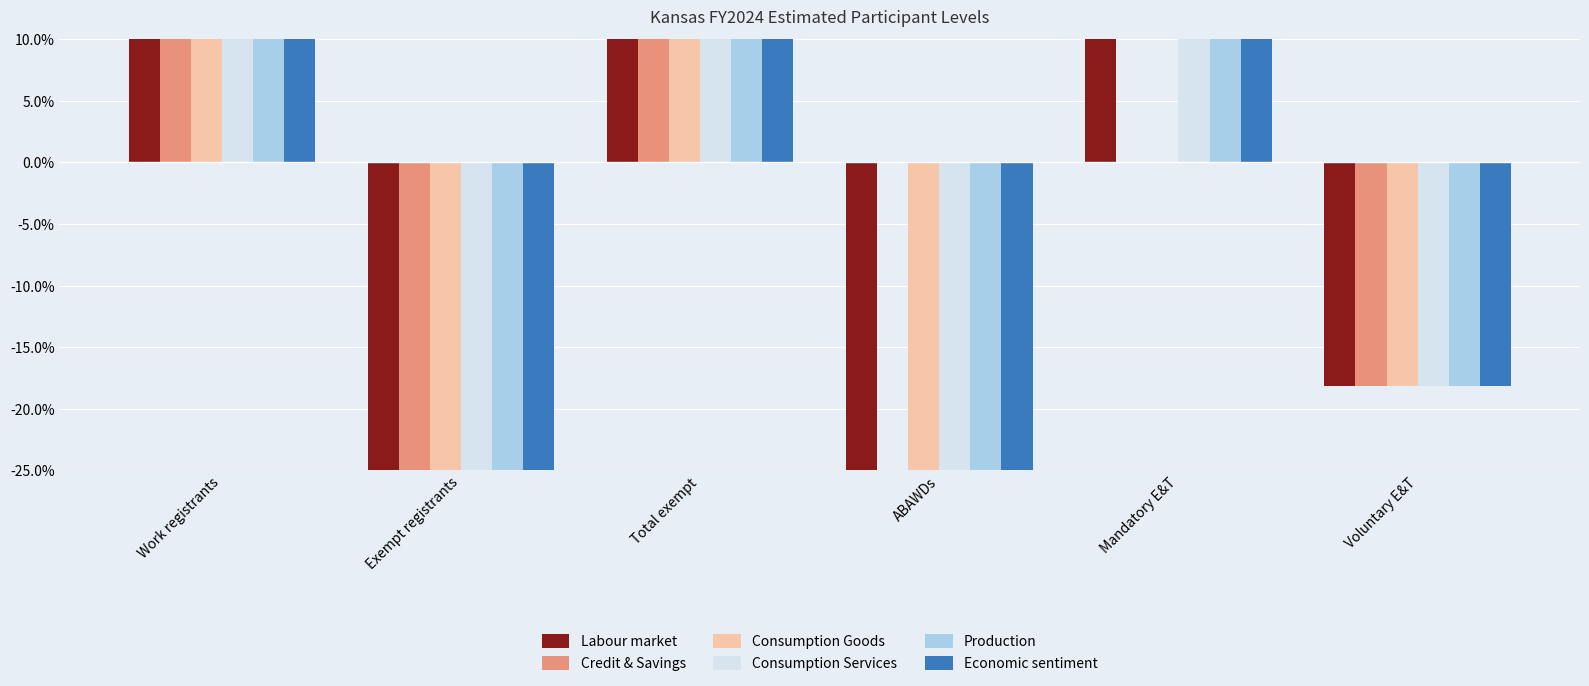

Reading left to right, transcribe all the data shown in this chart.

Labour market: 100.0	-39.3	39.3	-46.3	18.2	-18.2
Credit & Savings: 100.0	-39.3	39.3	0.0	0.0	-18.2
Consumption Goods: 100.0	-39.3	39.3	-46.3	0.0	-18.2
Consumption Services: 100.0	-39.3	39.3	-46.3	18.2	-18.2
Production: 100.0	-39.3	39.3	-46.3	18.2	-18.2
Economic sentiment: 100.0	-39.3	39.3	-46.3	18.2	-18.2